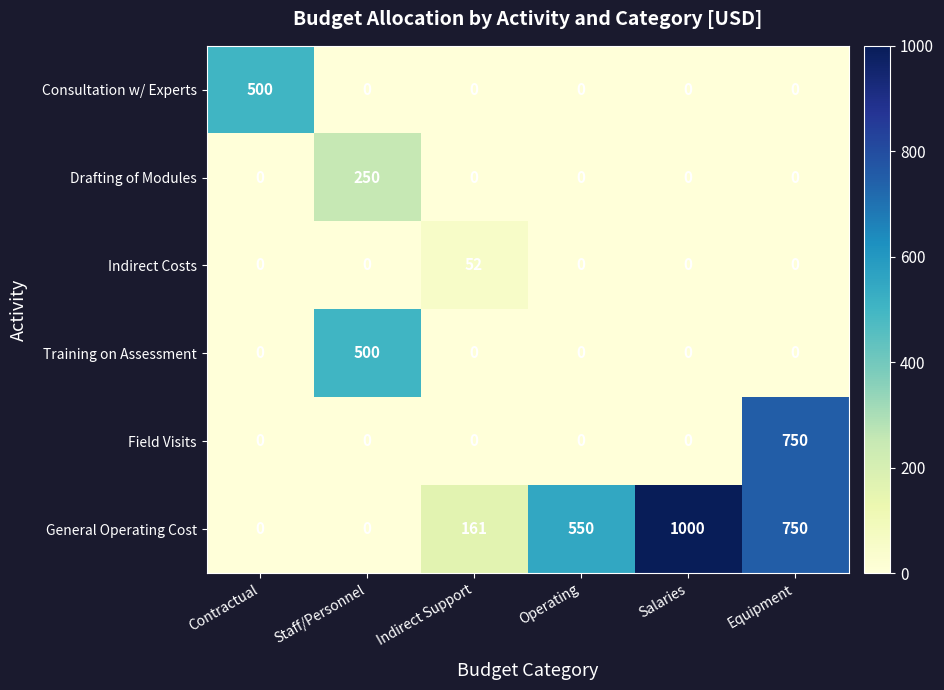

Count the number of categories in the chart.

6